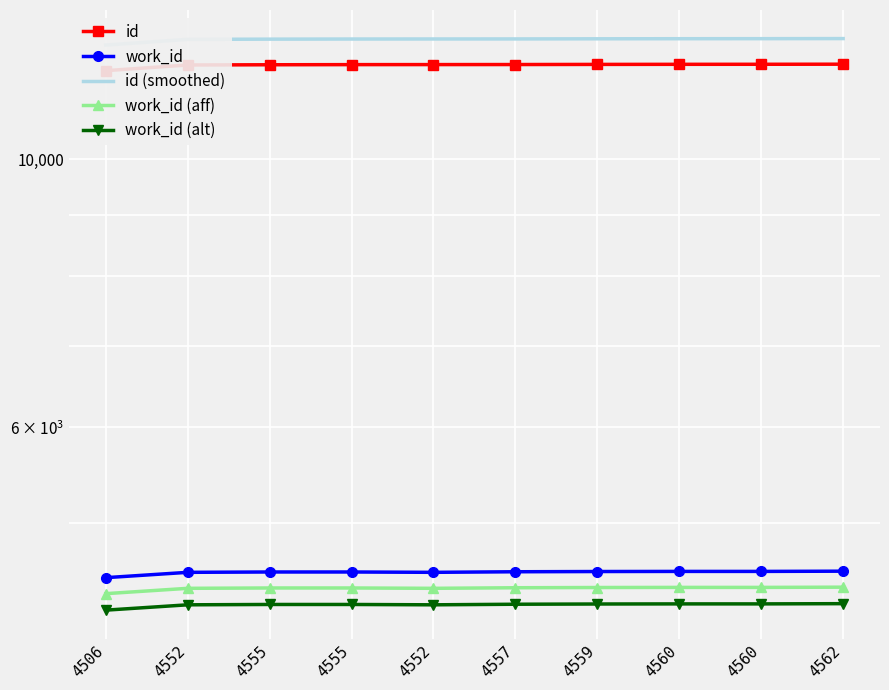

What is the difference between the maximum and minimum values in the work_id (alt) series?

52.6